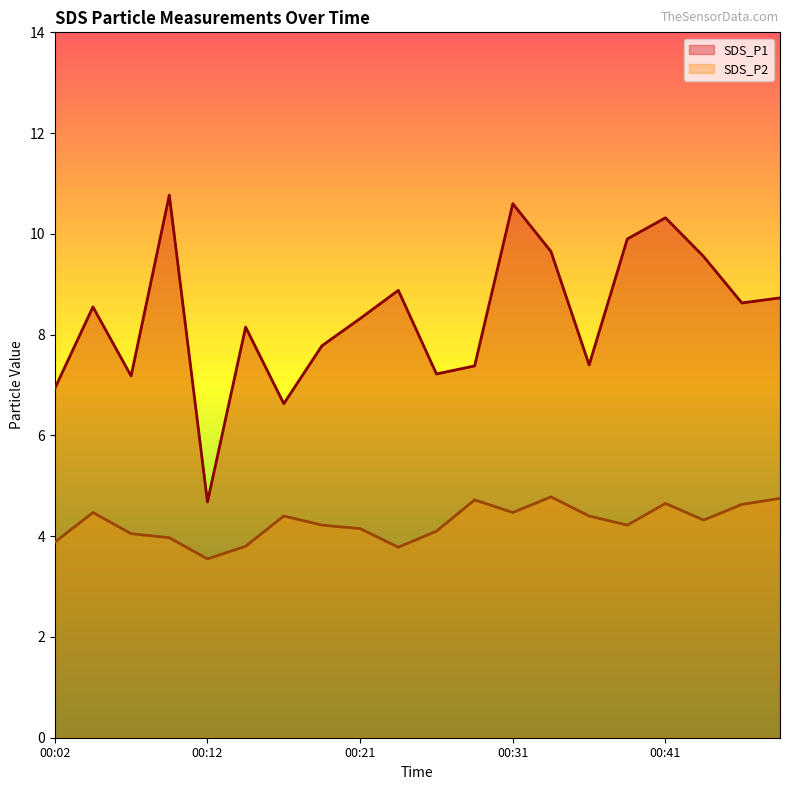

Which series has the largest range (max minus min)?

SDS_P1